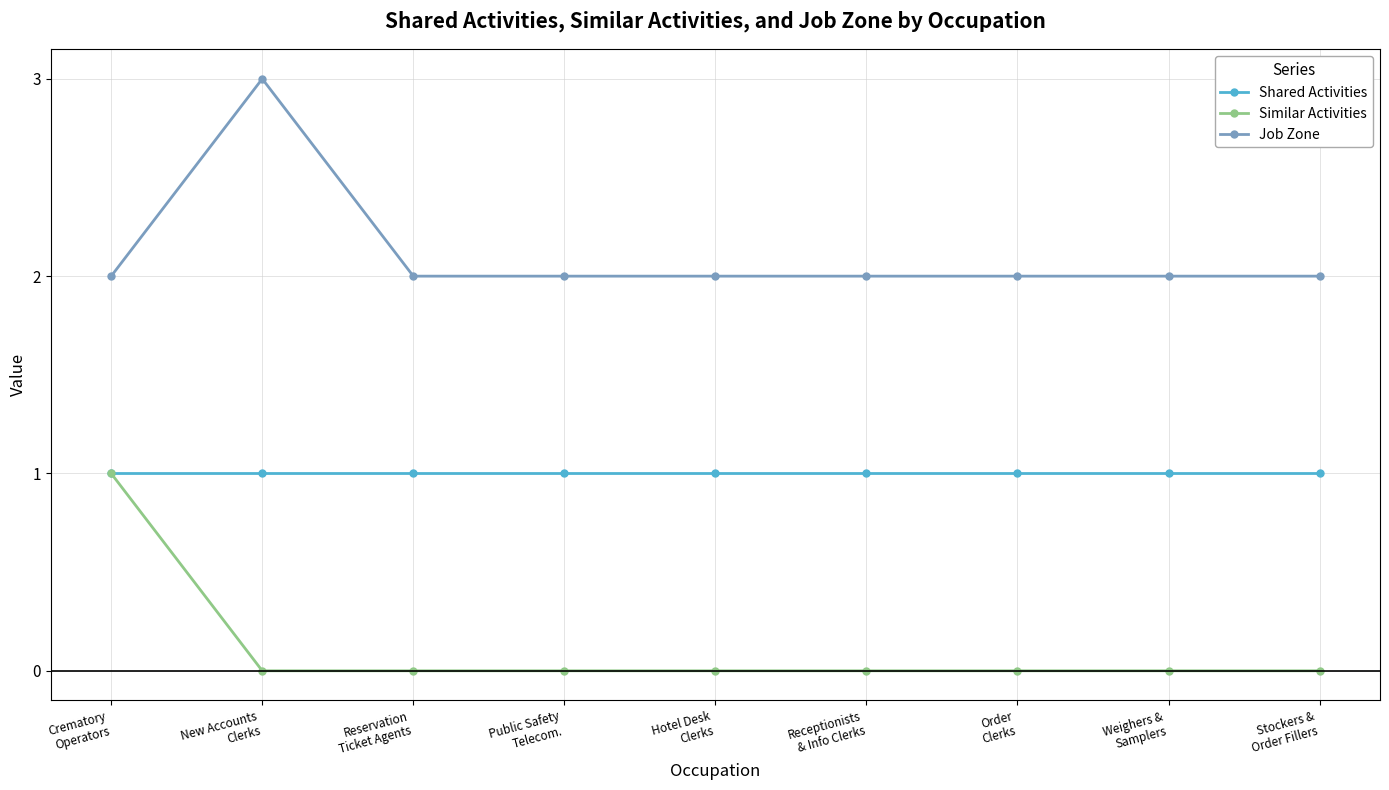

How many series are shown in this chart?

3